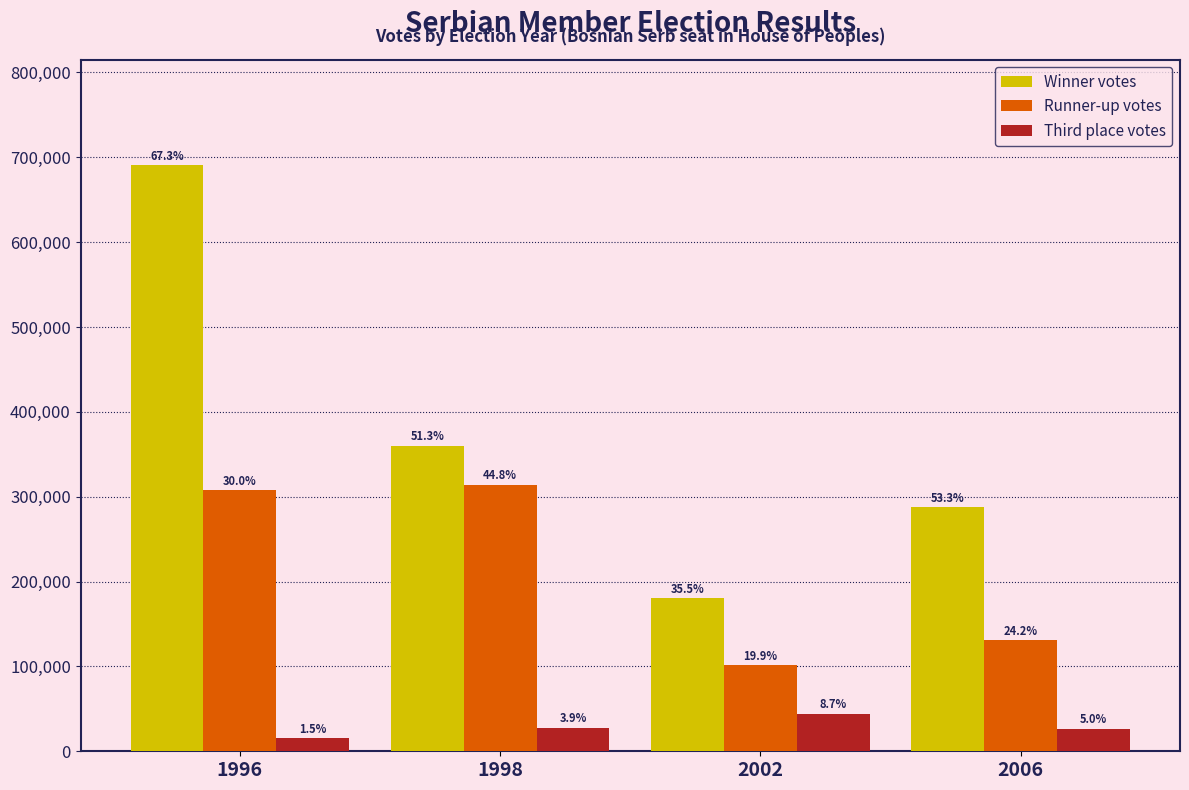

What are all the series names shown in the legend?

Winner votes, Runner-up votes, Third place votes